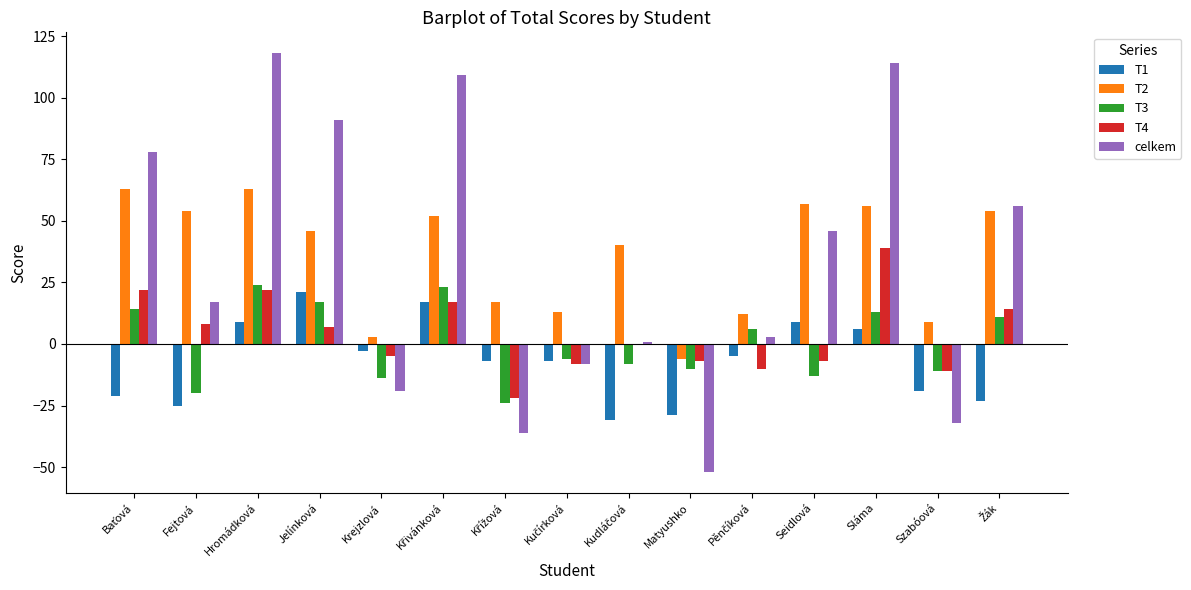

True or false: T2 has a value of 76 at Fejtová.

False